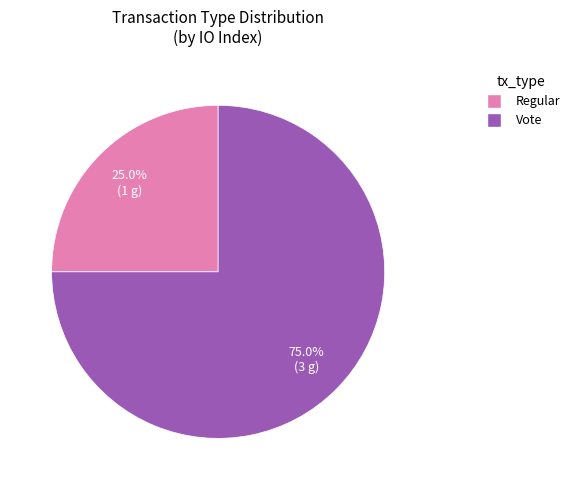

Do Vote and Regular together represent more than half of the pie?

Yes